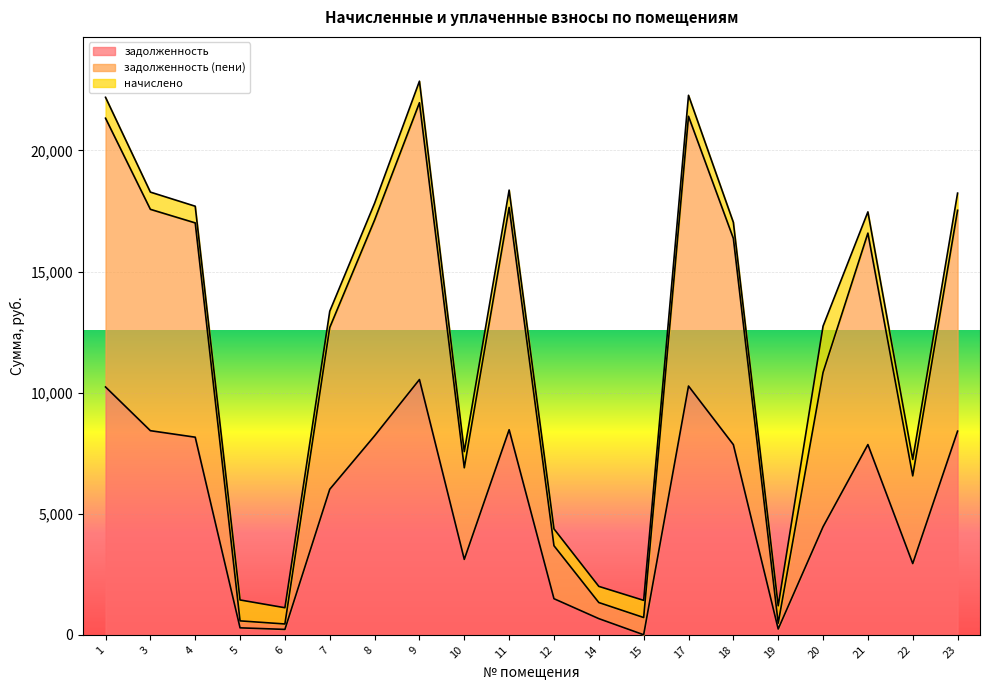

At which label does задолженность (пени) reach its peak?

9